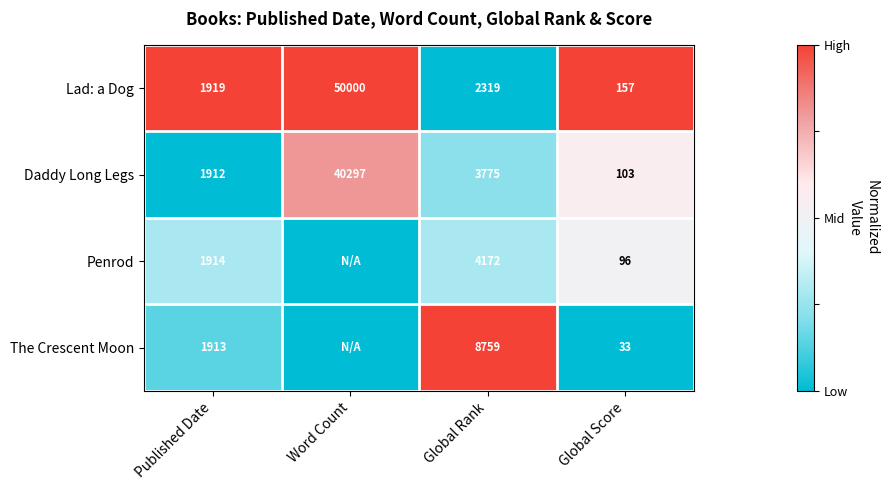

What is the sum of the Penrod values at Published Date and Global Score?

2010